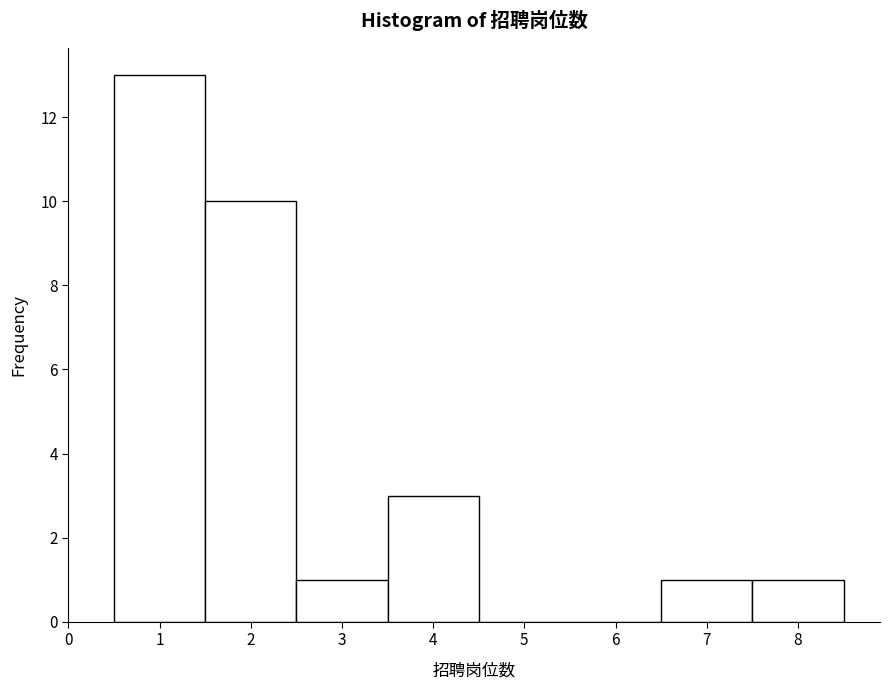

Over which range of the x-axis is the bar tallest?

0.5 to 1.5